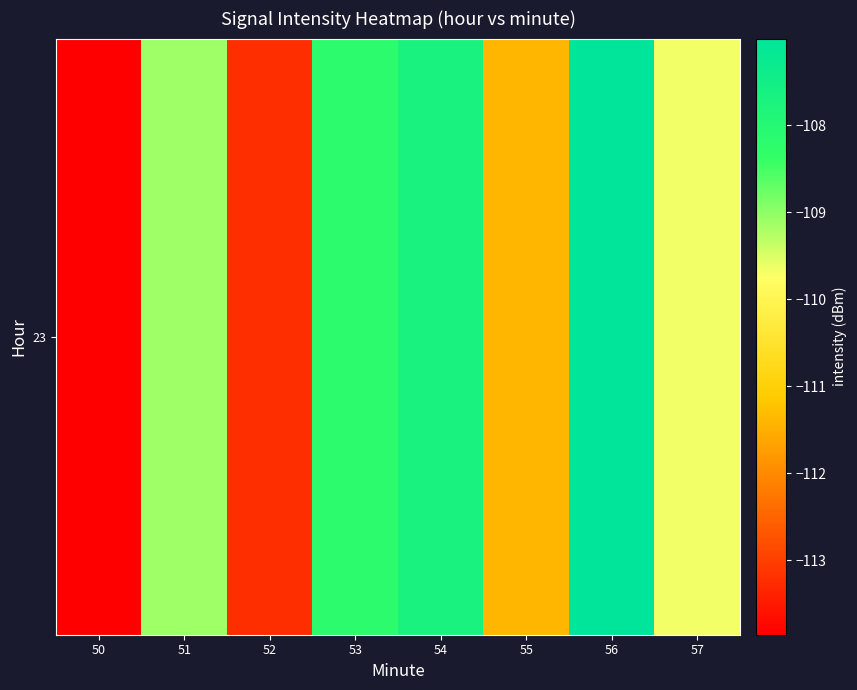

Rank the categories by value from lowest to highest.

50, 52, 55, 57, 51, 53, 54, 56